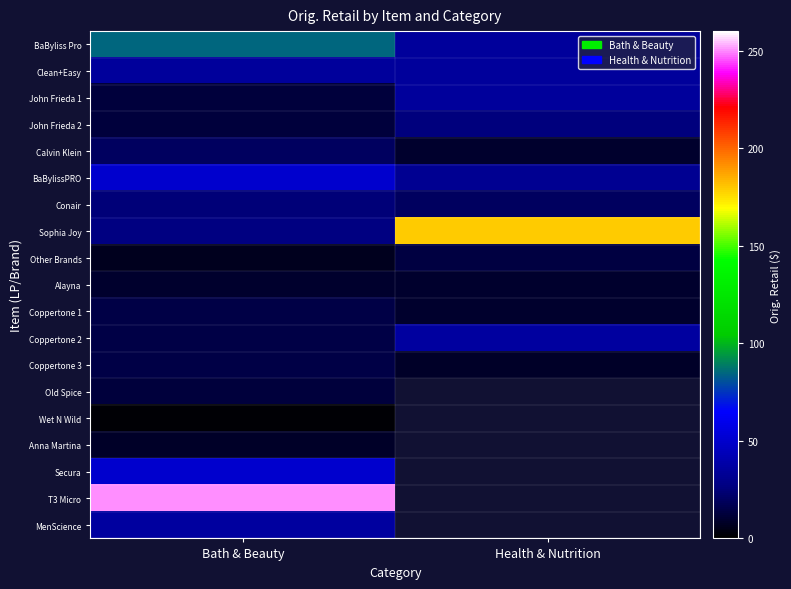

Which category has the lowest value across all series?

Bath & Beauty